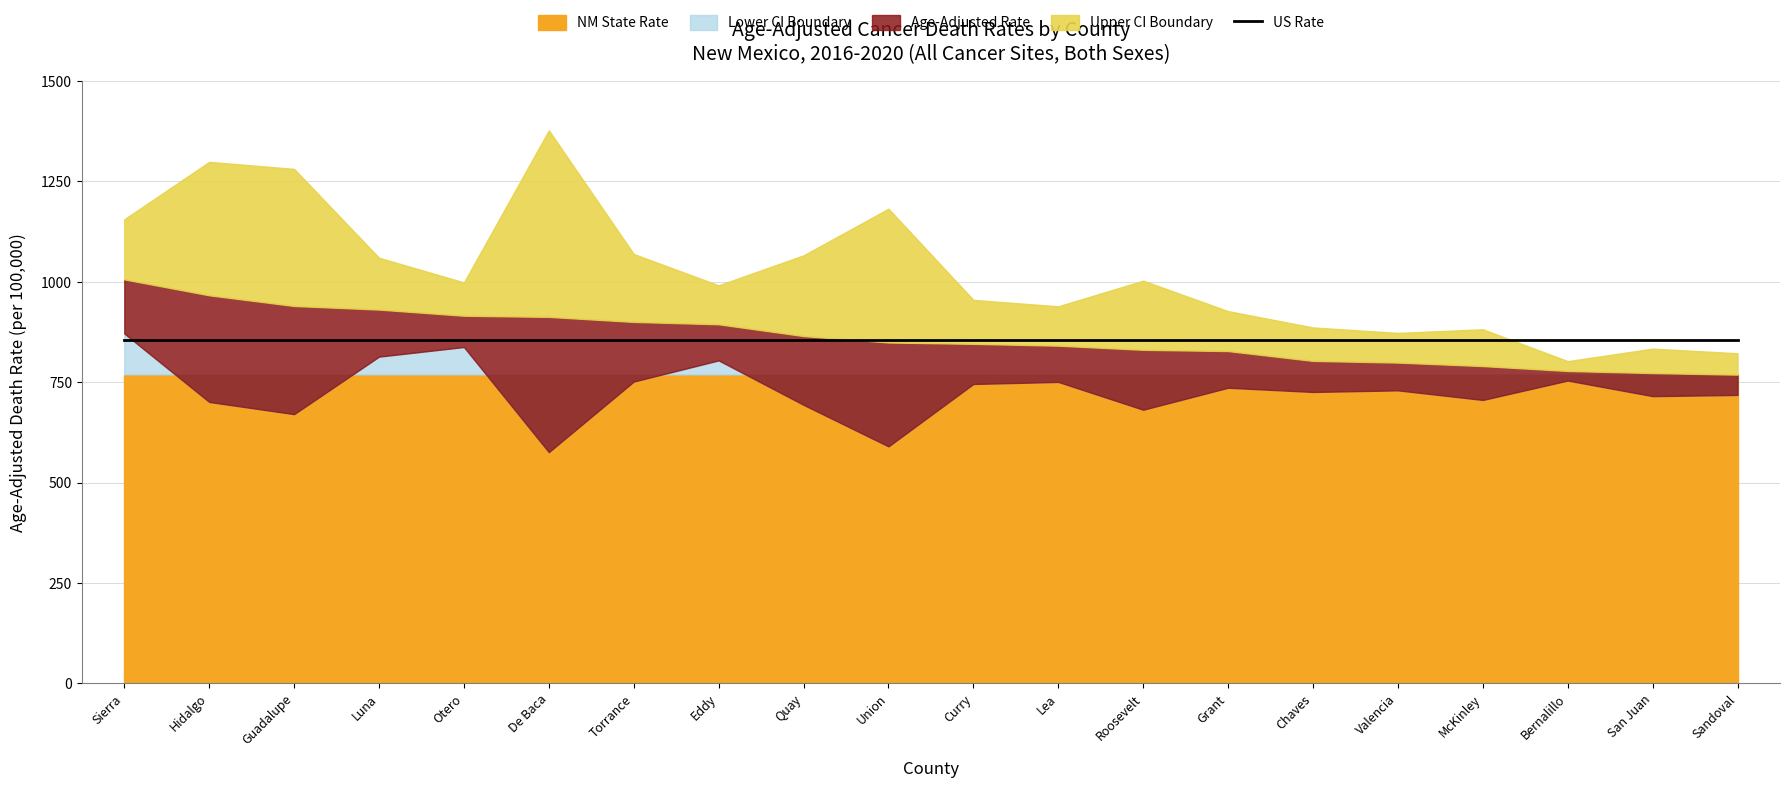

How many interior local valleys does the Lower CI series have?

7